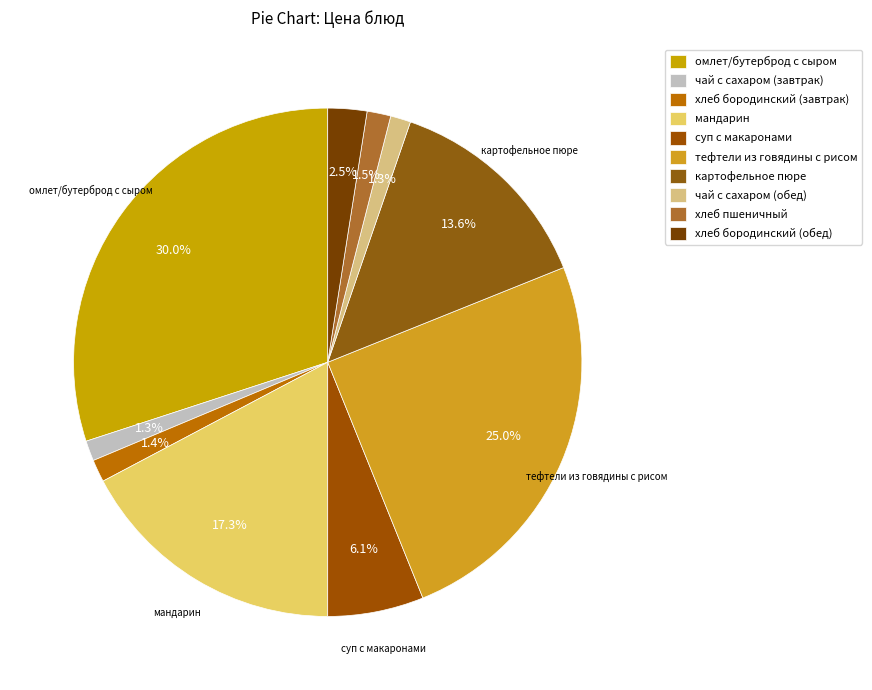

The хлеб бородинский (завтрак) slice represents 11% of the pie. True or false?

False